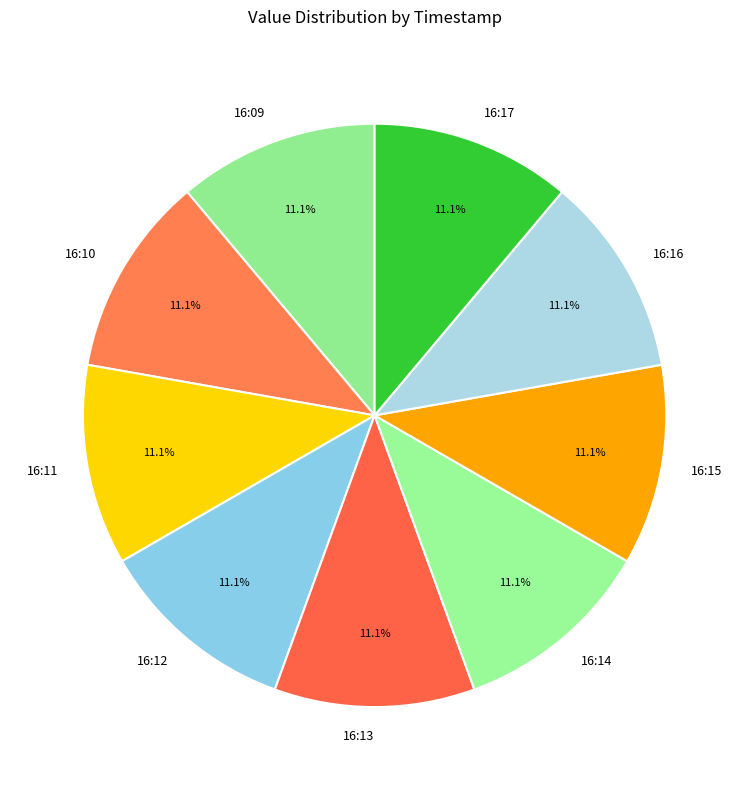

Does 16:12 represent more than half of the total?

No